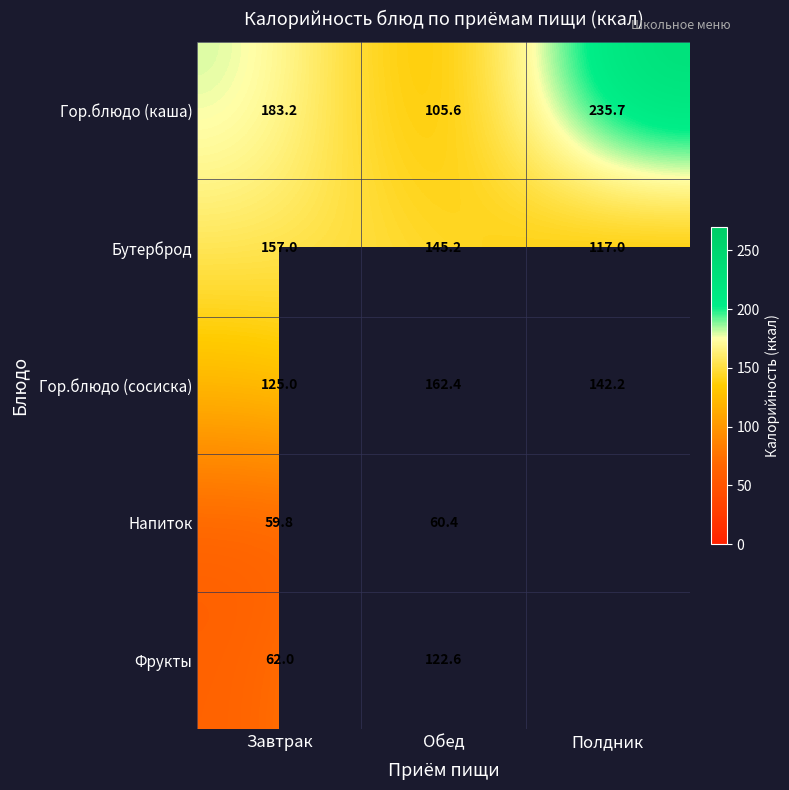

Which category has the highest value across all series?

Полдник